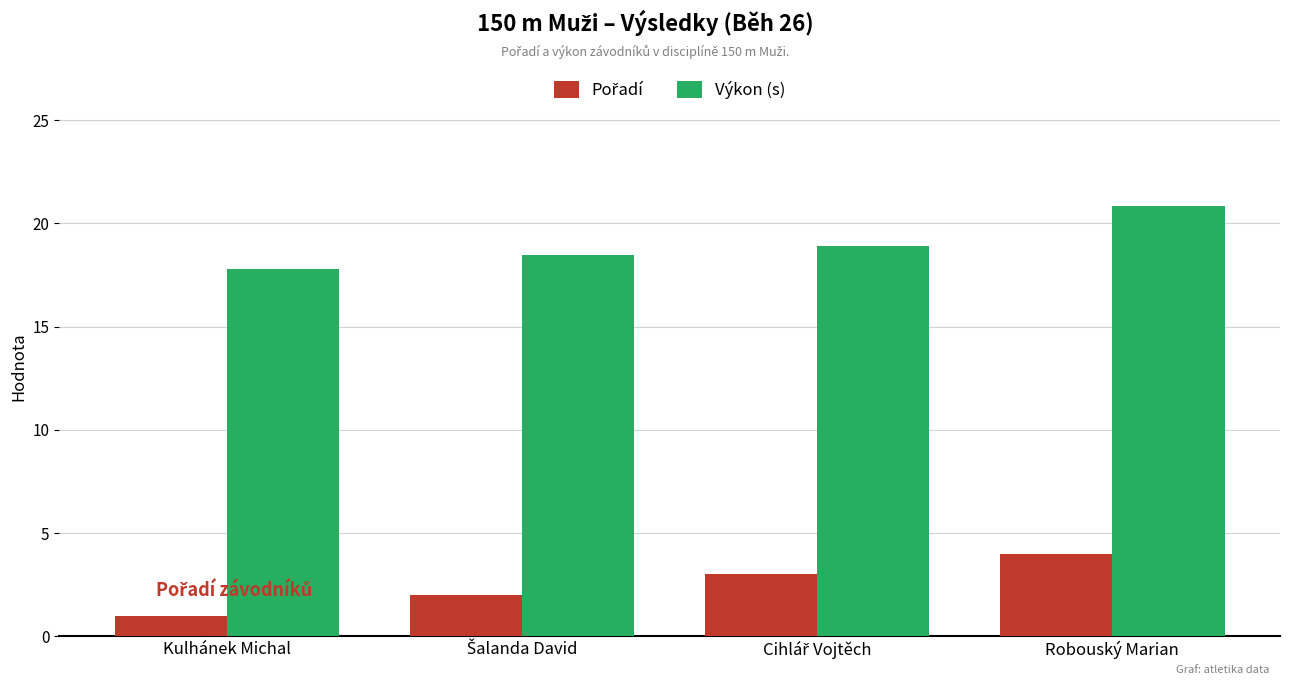

What is the minimum value for Výkon (s)?

17.8